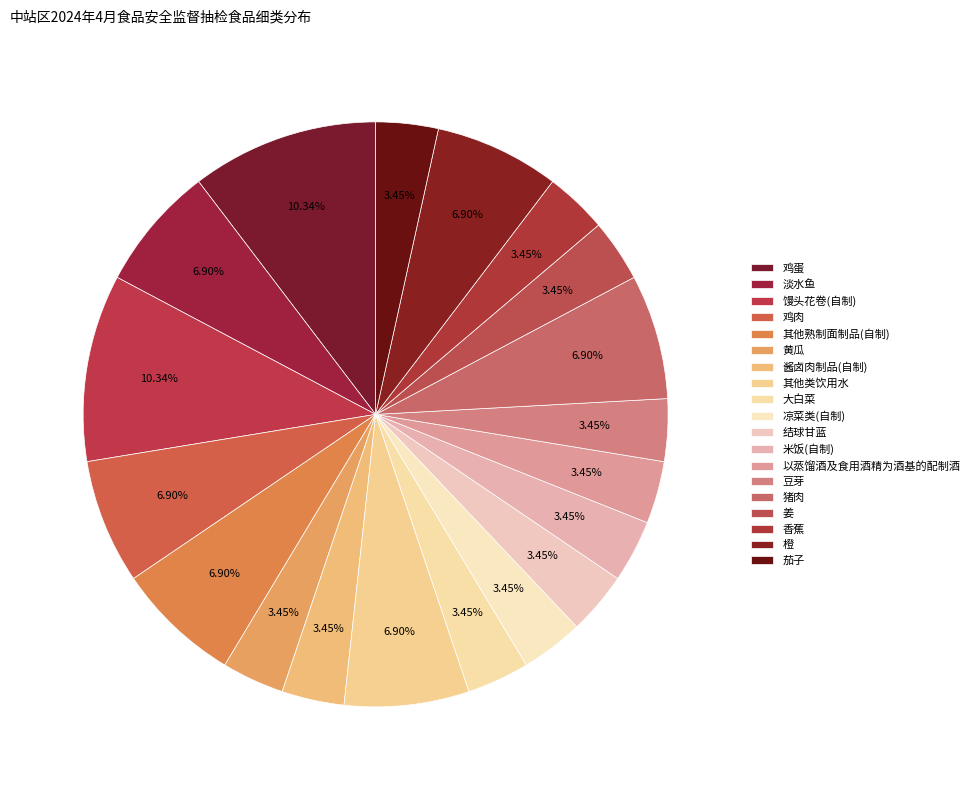

Approximately how many times larger is the value at 以蒸馏酒及食用酒精为酒基的配制酒 compared to 米饭(自制)?

1.0